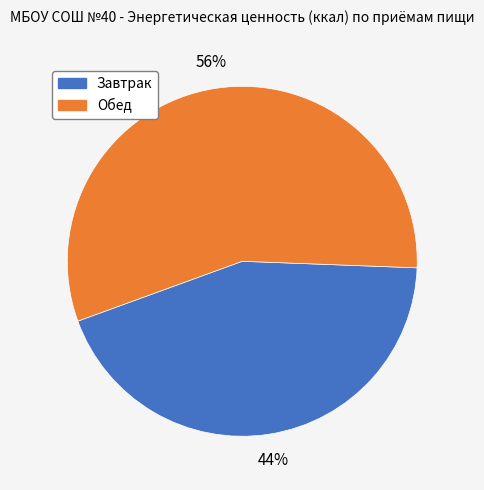

Is it true that Завтрак is 44% of the pie?

True